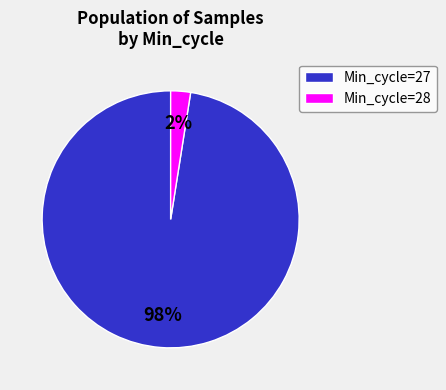

Which slice is the smallest?

Min_cycle=28